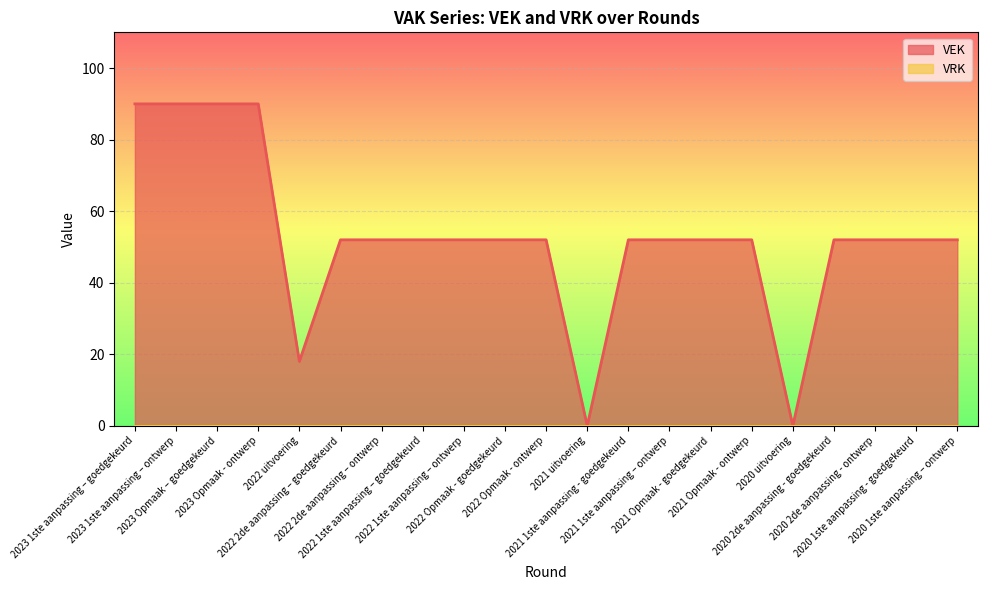

How many lines are shown in the chart?

2